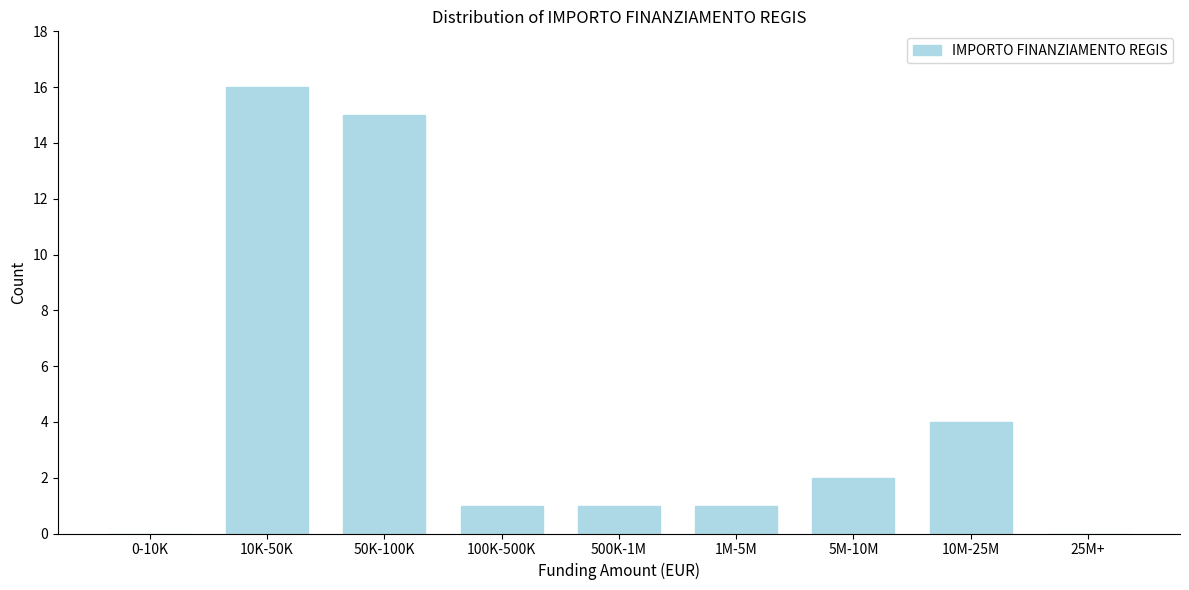

Reading left to right, extract all data points from this chart.

0-10K=0	10K-50K=16	50K-100K=15	100K-500K=1	500K-1M=1	1M-5M=1	5M-10M=2	10M-25M=4	25M+=0